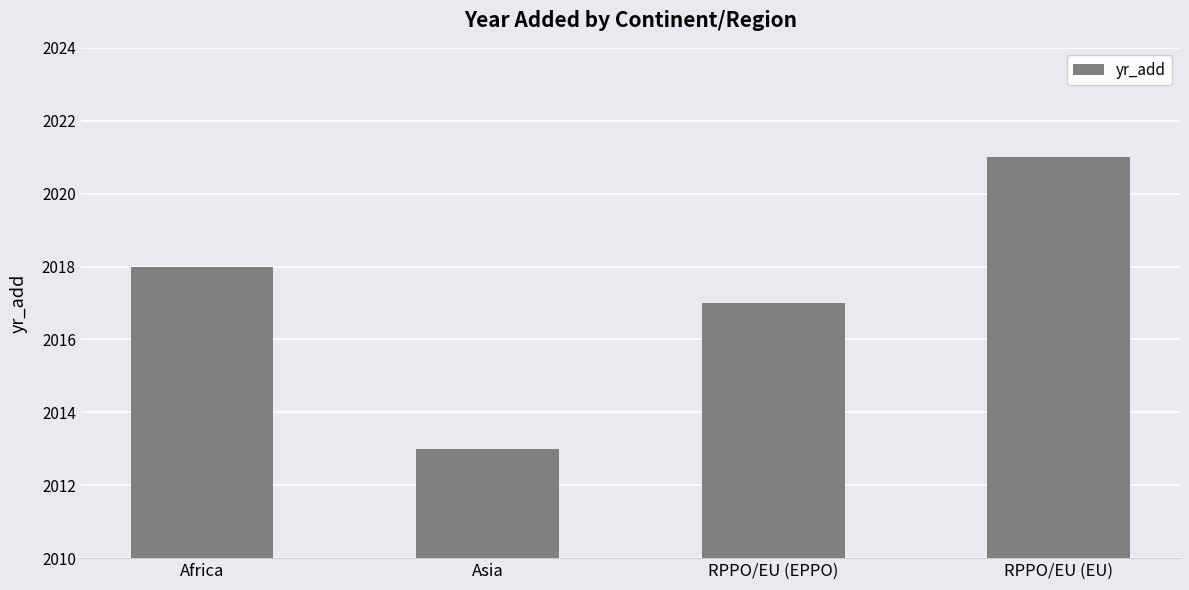

Reading left to right, extract all data points from this chart.

Africa=2018	Asia=2013	RPPO/EU (EPPO)=2017	RPPO/EU (EU)=2021